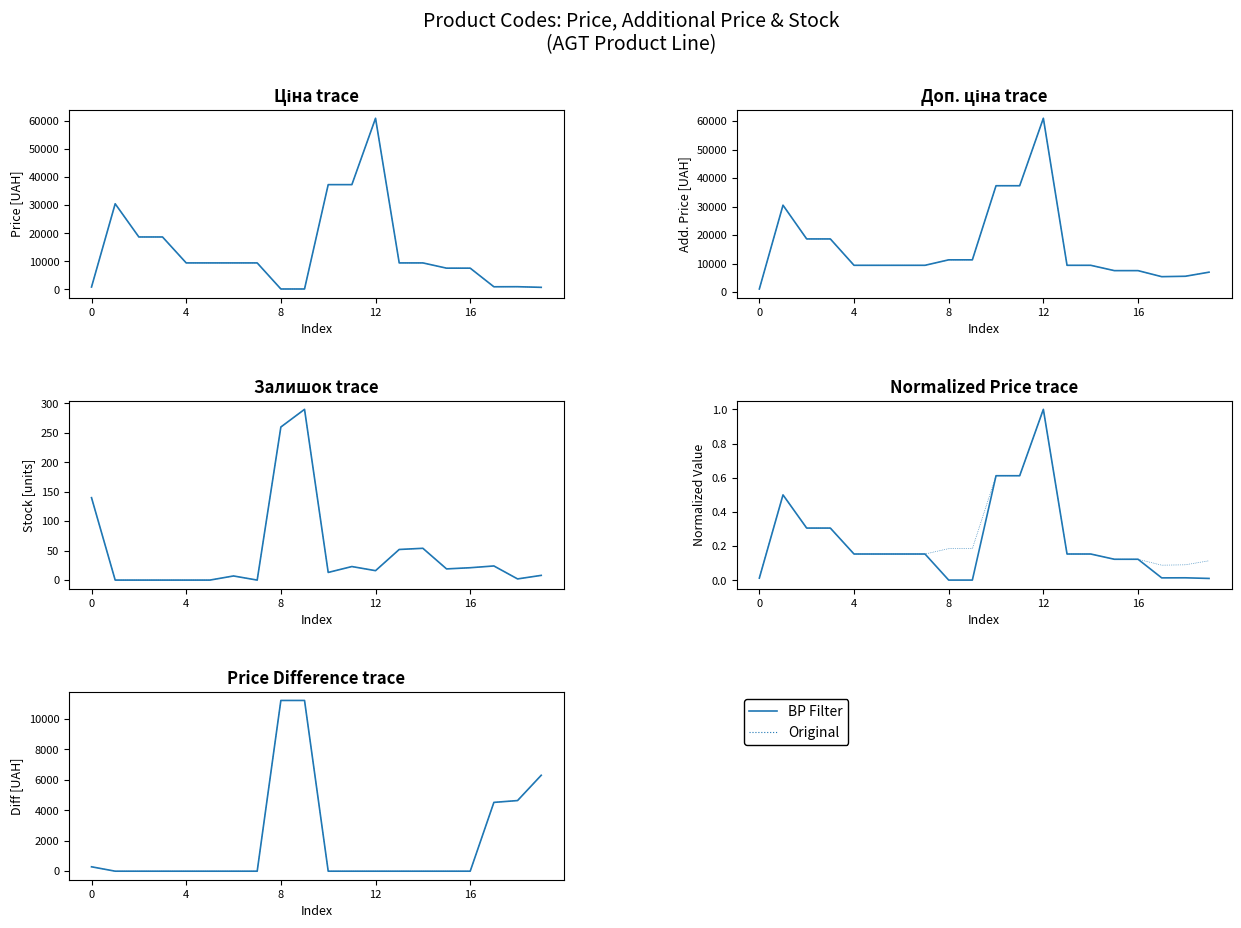

True or false: Доп. ціна and Залишок intersect in this chart.

False